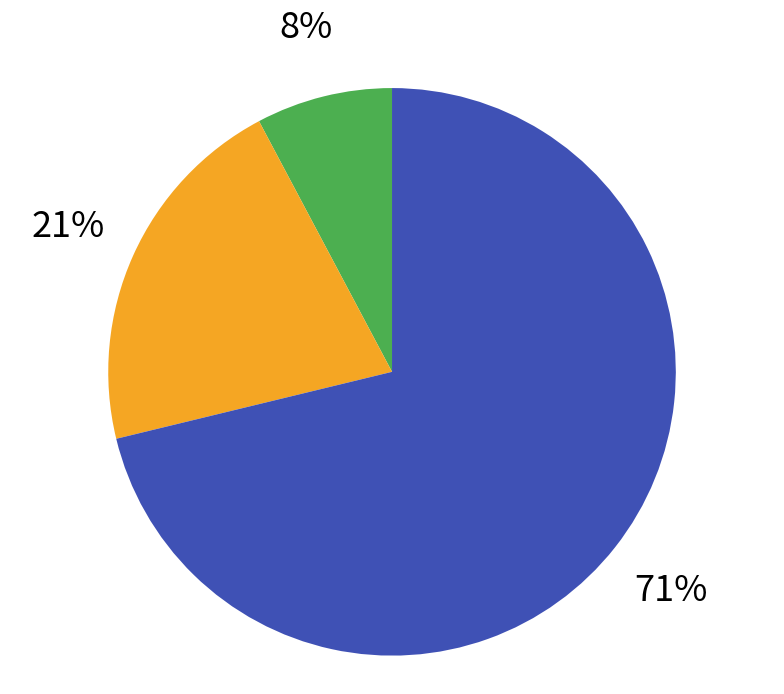

To the nearest percent, what is the average slice percentage?

33%